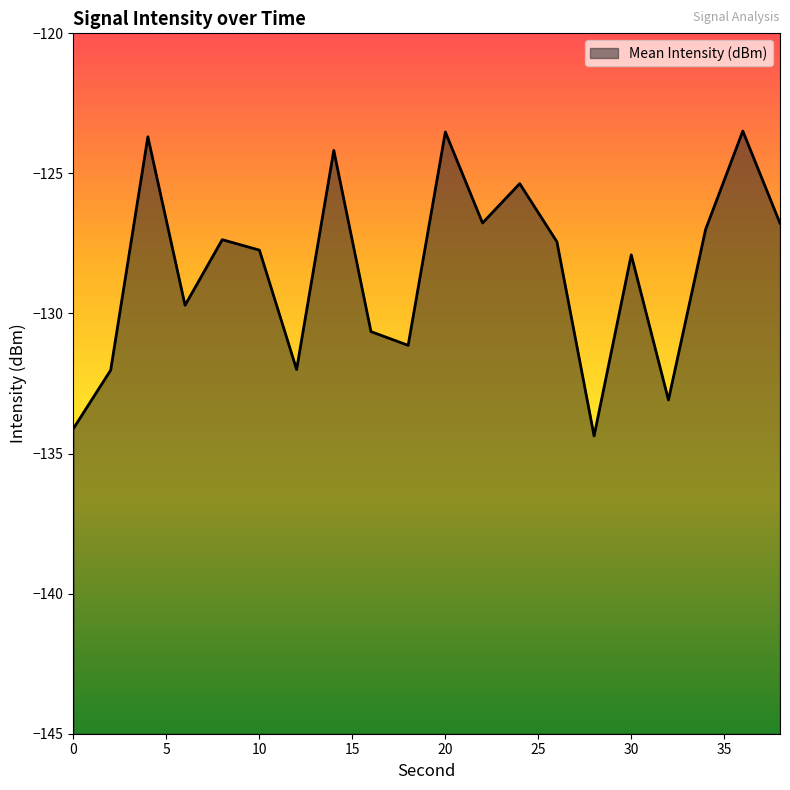

Rank the categories by value from lowest to highest.

28, 0, 32, 2, 12, 18, 16, 6, 30, 10, 26, 8, 34, 38, 22, 24, 14, 4, 20, 36